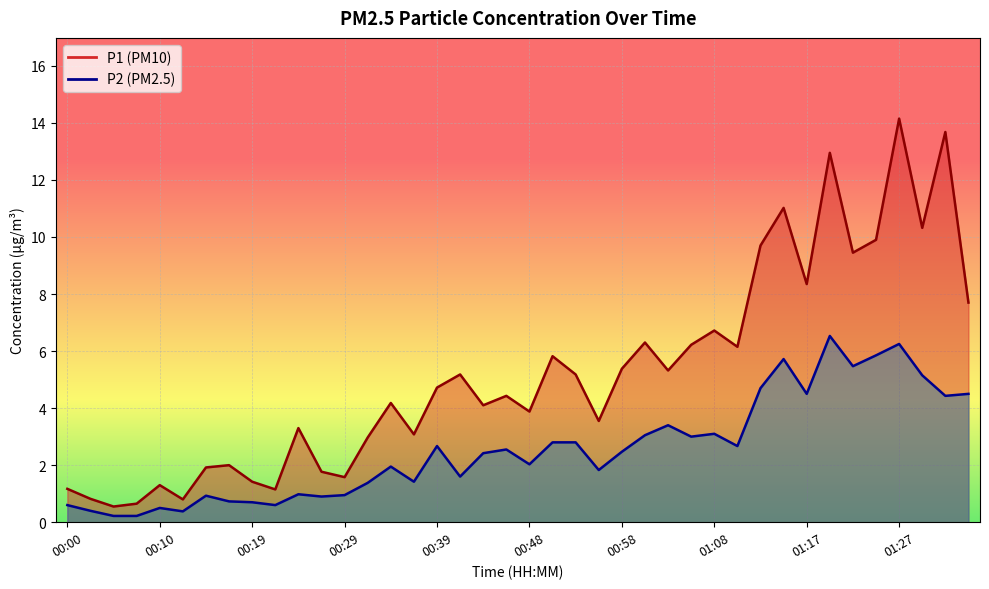

What are all the series names shown in the legend?

P1, P2